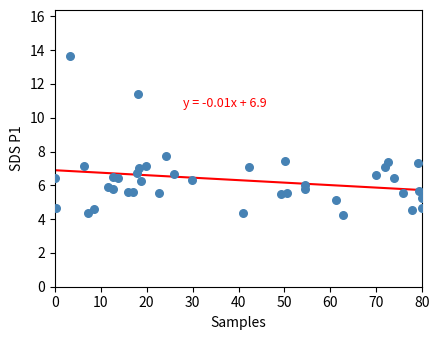

What is the range of X values (max minus min)?

80.0